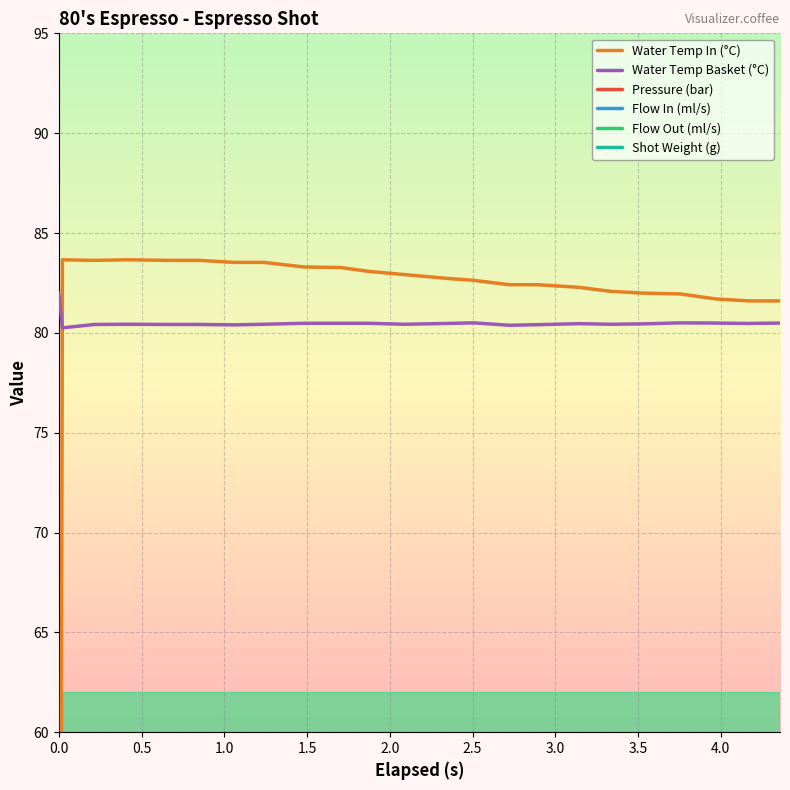

What is the maximum value for Water Temp Basket (°C)?

82.0